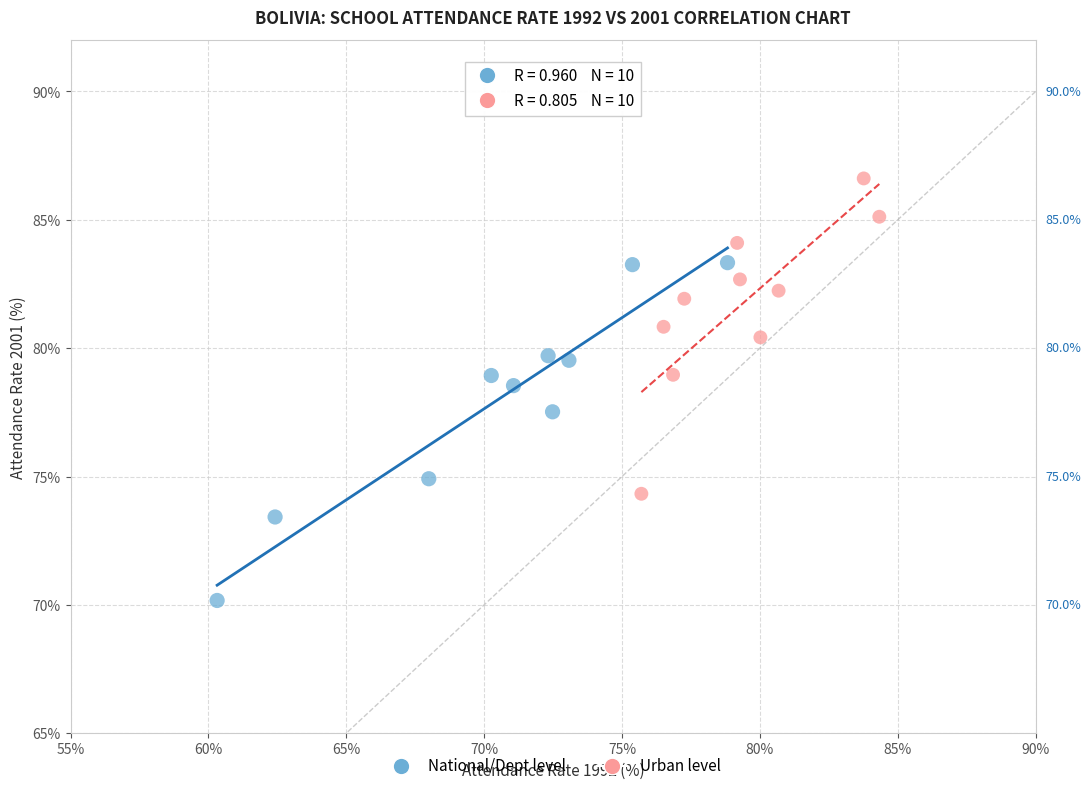

Which series contains the lowest Y value?

National/Dept level